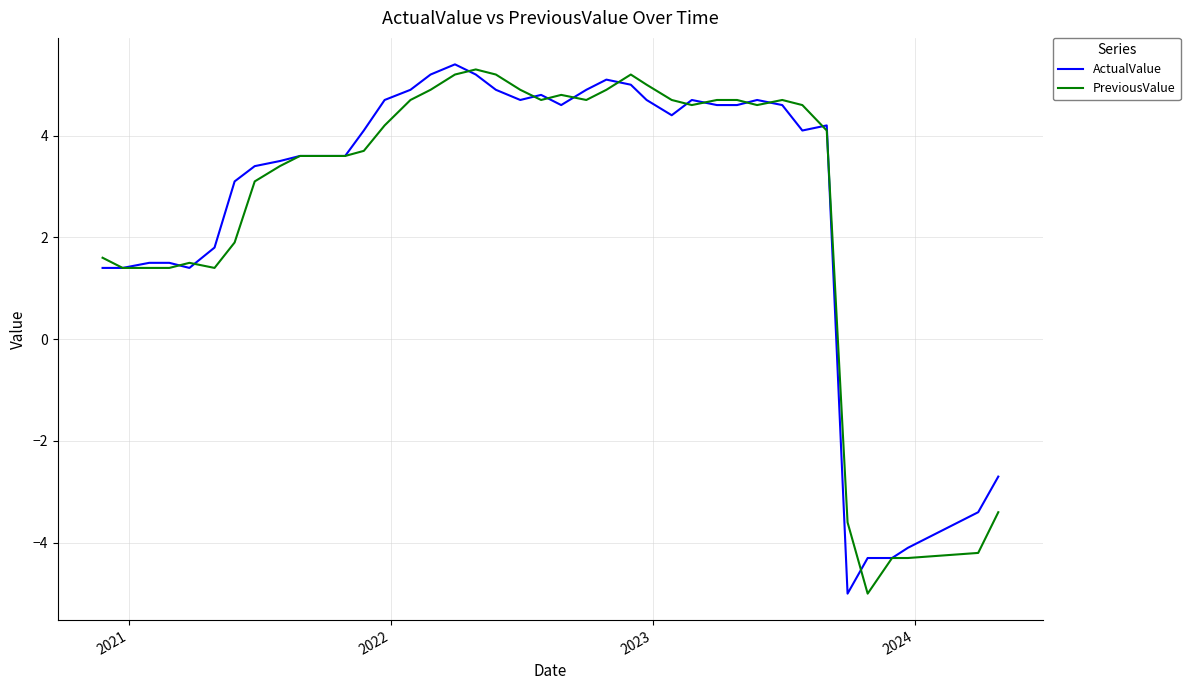

What is the greatest value displayed?

5.4